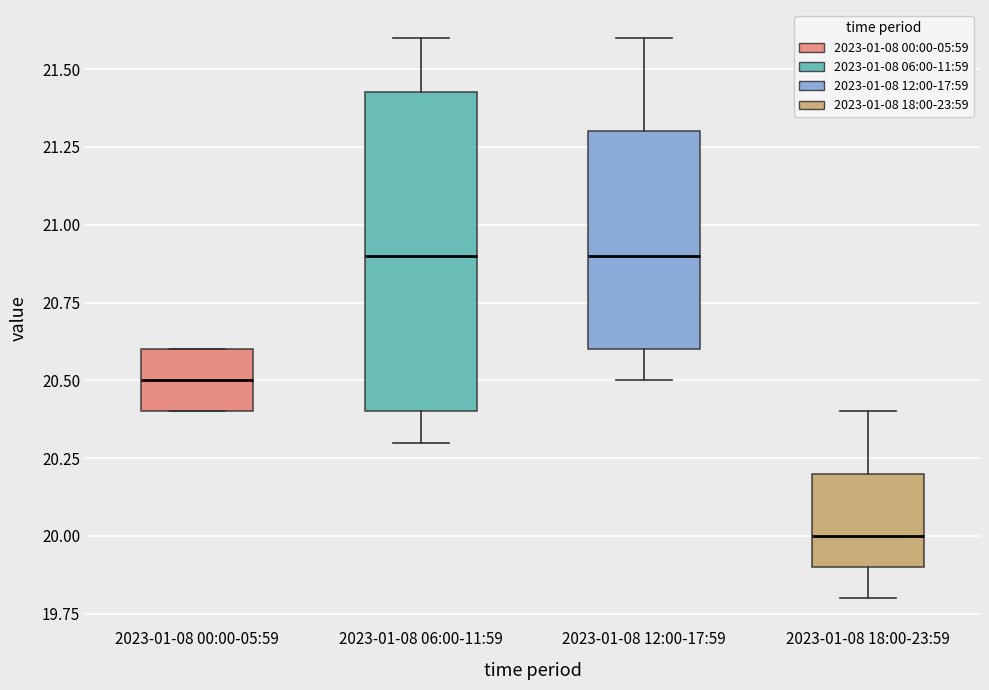

Which box is the tallest, from its lower edge to its upper edge?

2023-01-08 06:00-11:59